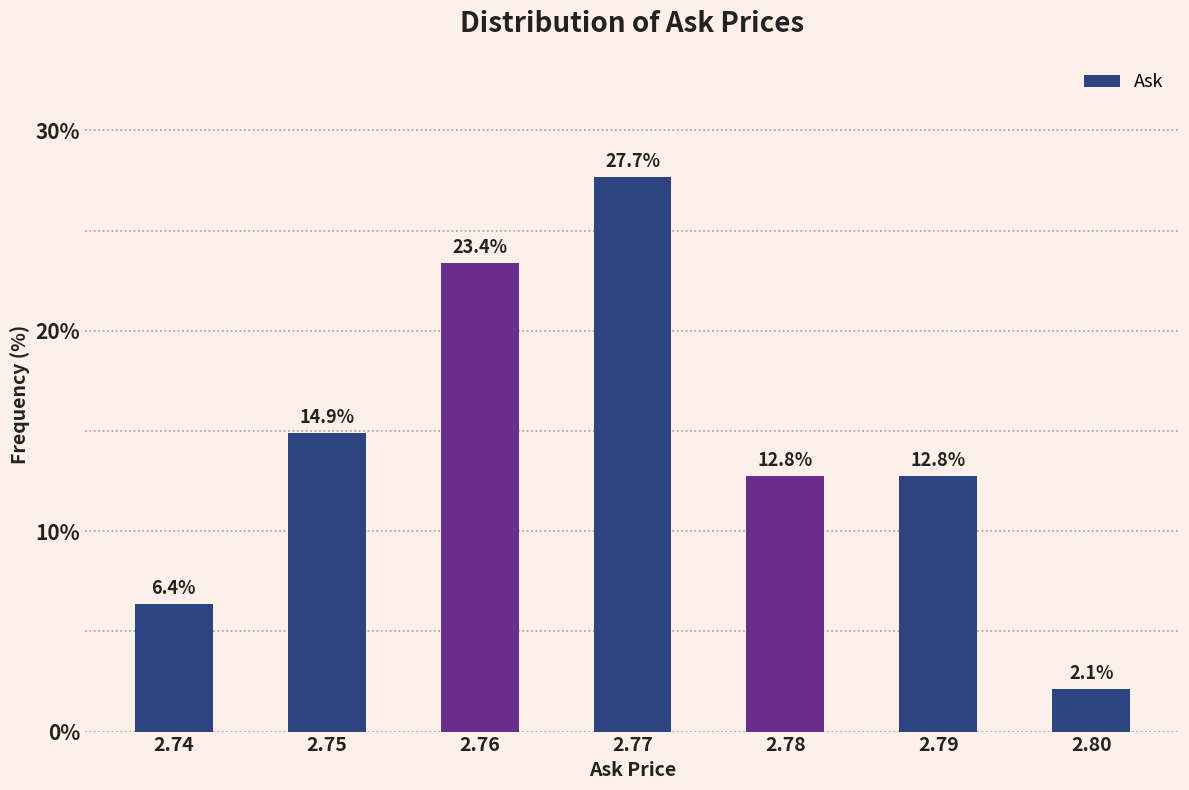

Which range on the x-axis has the tallest bar?

2.765 to 2.775